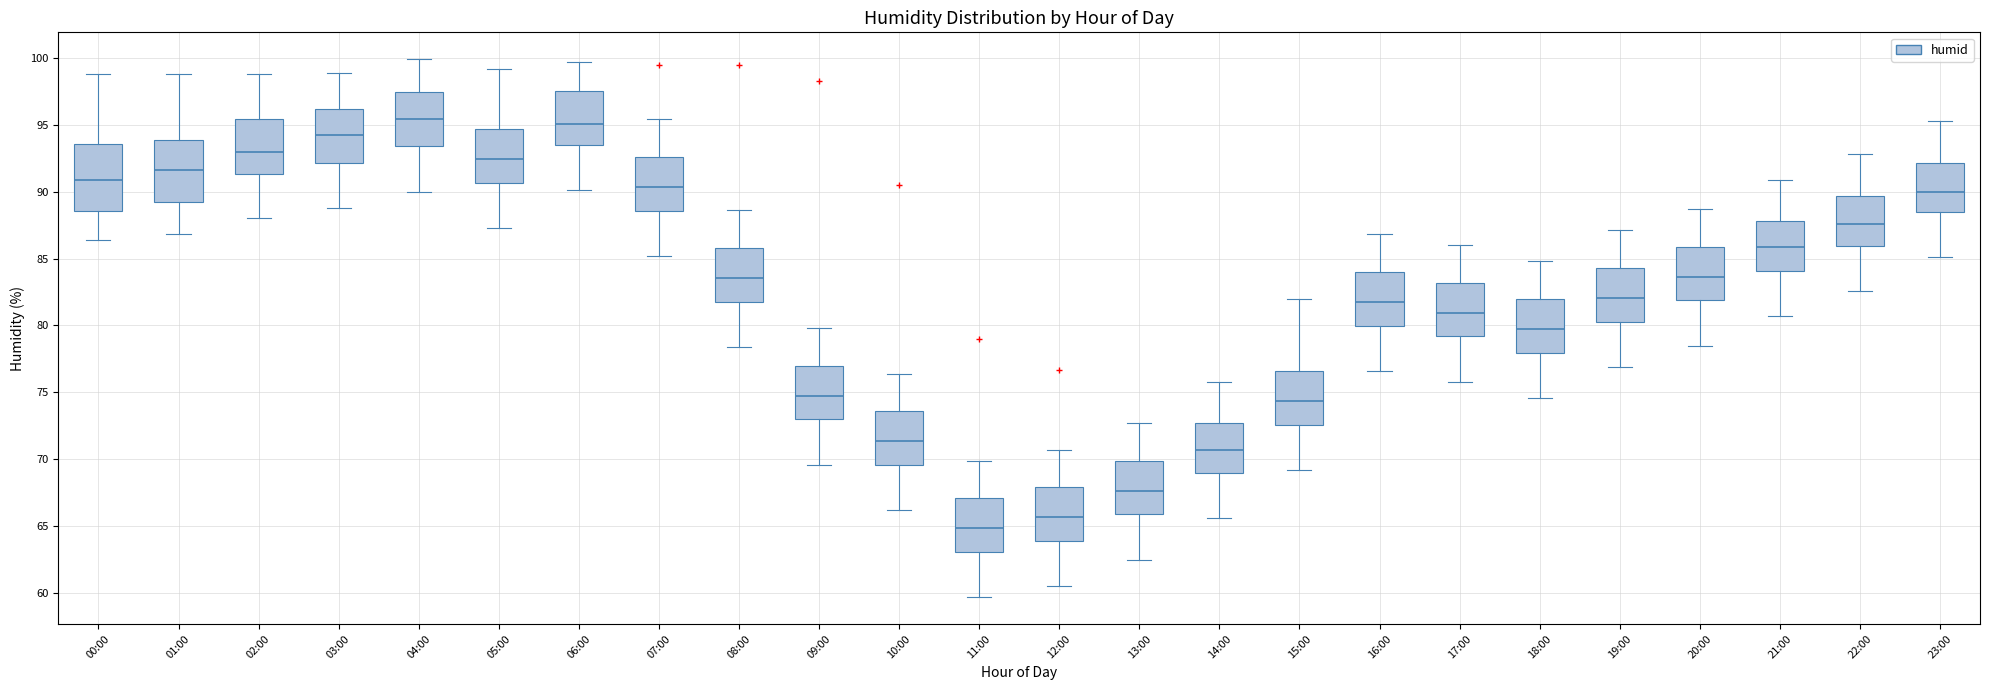

Reading left to right, transcribe this box plot: for each box, give where its median line is, the range the box spans, and where its two whiskers end, as read against the y-axis. The values are not printed on the chart, so give them approximately, as read against the axis.

00:00: median 91.0, box 88.5 to 93.5, whiskers 86.5 to 99.0
01:00: median 91.5, box 89.0 to 94.0, whiskers 87.0 to 99.0
02:00: median 93.0, box 91.5 to 95.5, whiskers 88.0 to 99.0
03:00: median 94.5, box 92.0 to 96.0, whiskers 89.0 to 99.0
04:00: median 95.5, box 93.5 to 97.5, whiskers 90.0 to 100.0
05:00: median 92.5, box 90.5 to 94.5, whiskers 87.5 to 99.0
06:00: median 95.0, box 93.5 to 97.5, whiskers 90.0 to 99.5
07:00: median 90.5, box 88.5 to 92.5, whiskers 85.0 to 95.5
08:00: median 83.5, box 82.0 to 86.0, whiskers 78.5 to 88.5
09:00: median 75.0, box 73.0 to 77.0, whiskers 69.5 to 80.0
10:00: median 71.5, box 69.5 to 73.5, whiskers 66.0 to 76.5
11:00: median 65.0, box 63.0 to 67.0, whiskers 59.5 to 70.0
12:00: median 65.5, box 64.0 to 68.0, whiskers 60.5 to 70.5
13:00: median 67.5, box 66.0 to 70.0, whiskers 62.5 to 72.5
14:00: median 70.5, box 69.0 to 72.5, whiskers 65.5 to 76.0
15:00: median 74.5, box 72.5 to 76.5, whiskers 69.0 to 82.0
16:00: median 82.0, box 80.0 to 84.0, whiskers 76.5 to 87.0
17:00: median 81.0, box 79.0 to 83.0, whiskers 76.0 to 86.0
18:00: median 80.0, box 78.0 to 82.0, whiskers 74.5 to 85.0
19:00: median 82.0, box 80.5 to 84.5, whiskers 77.0 to 87.0
20:00: median 83.5, box 82.0 to 86.0, whiskers 78.5 to 88.5
21:00: median 86.0, box 84.0 to 88.0, whiskers 80.5 to 91.0
22:00: median 87.5, box 86.0 to 89.5, whiskers 82.5 to 93.0
23:00: median 90.0, box 88.5 to 92.0, whiskers 85.0 to 95.5